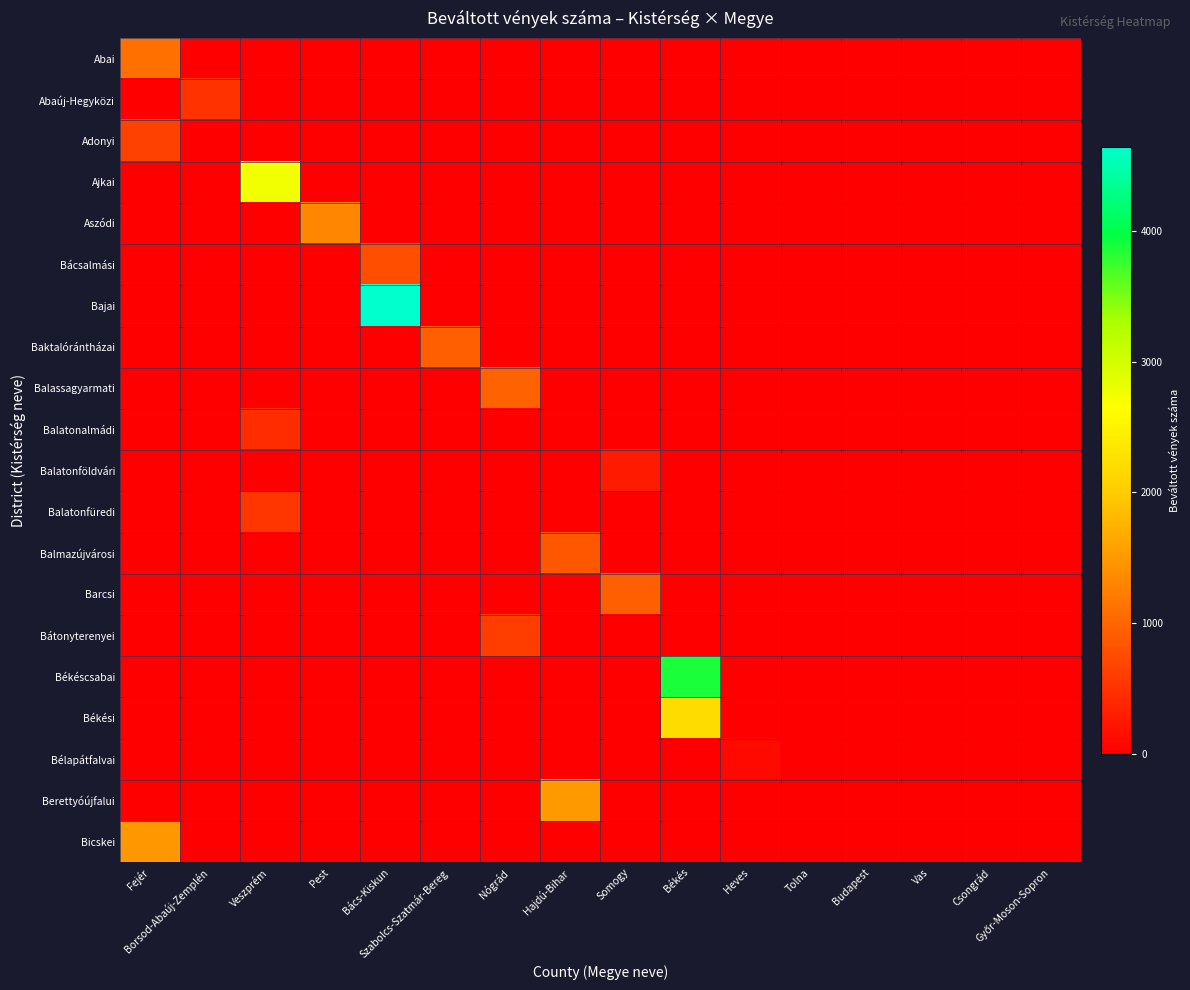

Rank the series by their maximum value, from highest to lowest.

Bajai, Békéscsabai, Ajkai, Békési, Berettyóújfalui, Bicskei, Aszódi, Abai, Balassagyarmati, Barcsi, Baktalórántházai, Balmazújvárosi, Bácsalmási, Adonyi, Bátonyterenyei, Balatonfüredi, Abaúj-Hegyközi, Balatonalmádi, Balatonföldvári, Bélapátfalvai